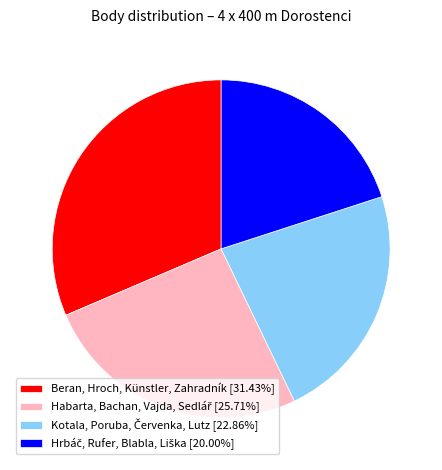

Does Beran, Hroch, Künstler, Zahradník [31.43%] represent more than half of the total?

No